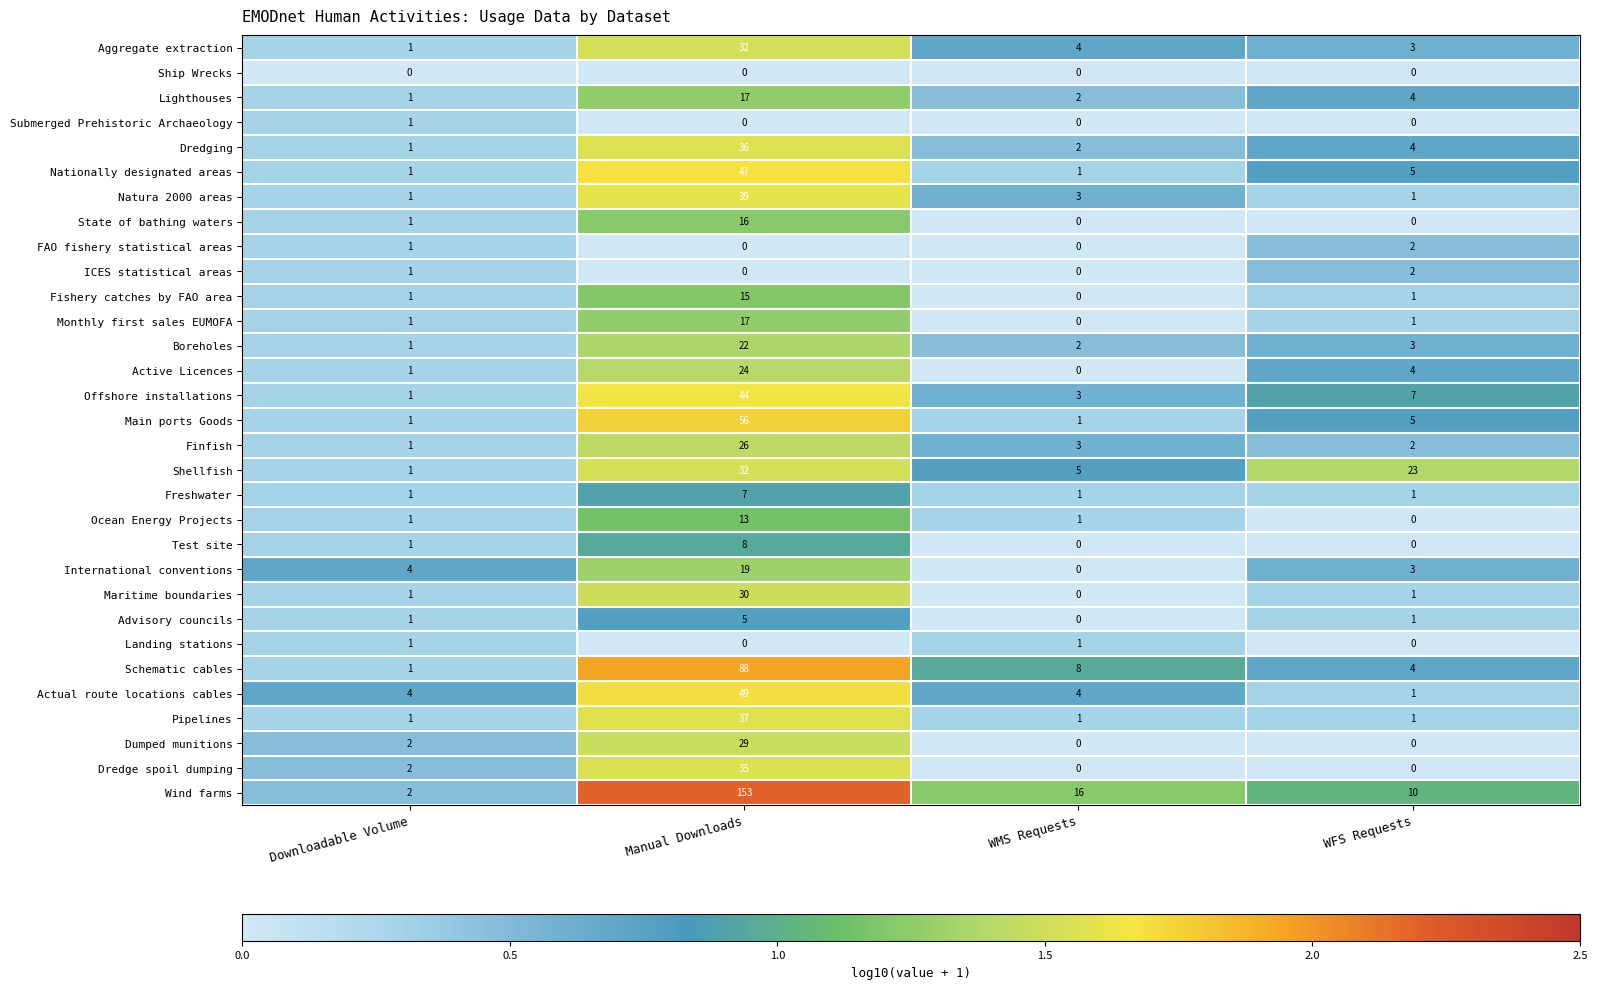

Which series has the largest total across all categories?

Wind farms